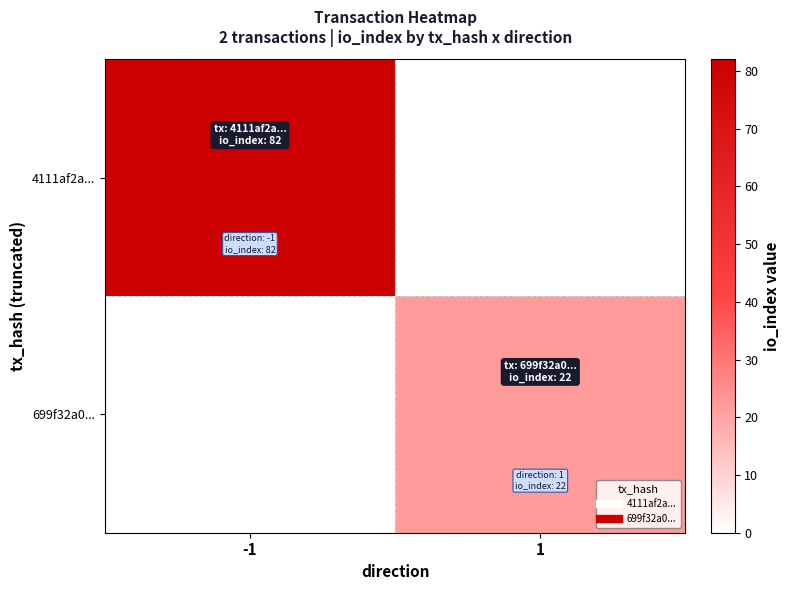

Which series has the largest range (max minus min)?

4111af2a...